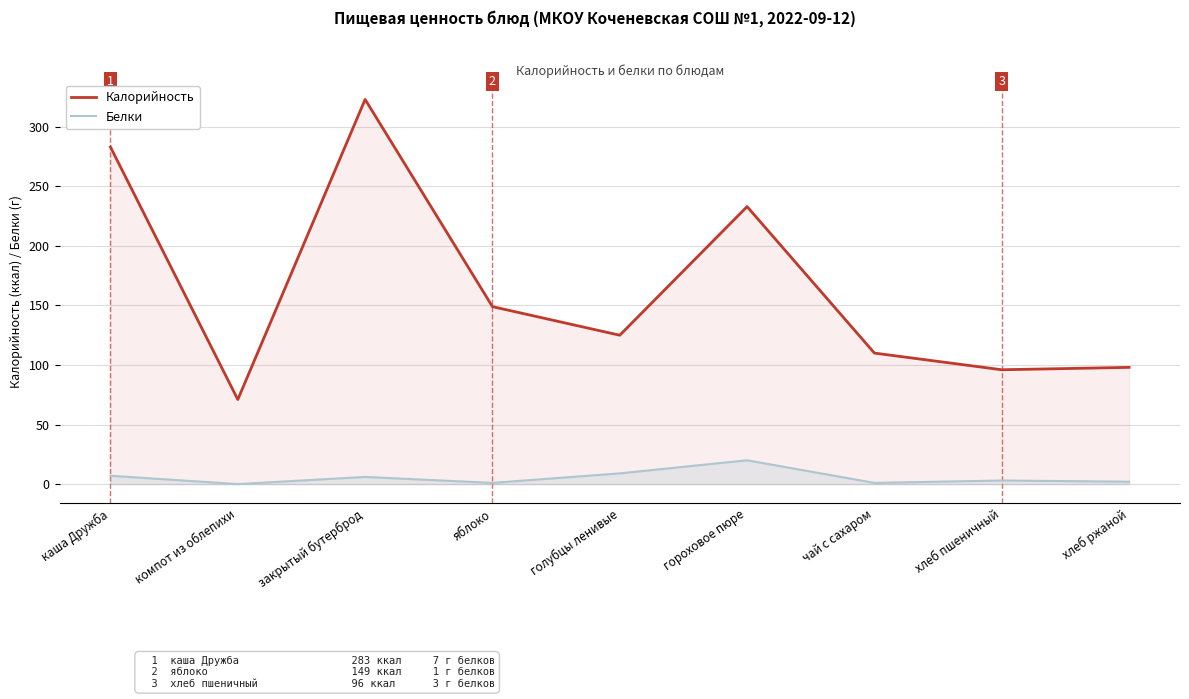

At which category does Белки reach its first local valley?

компот из облепихи